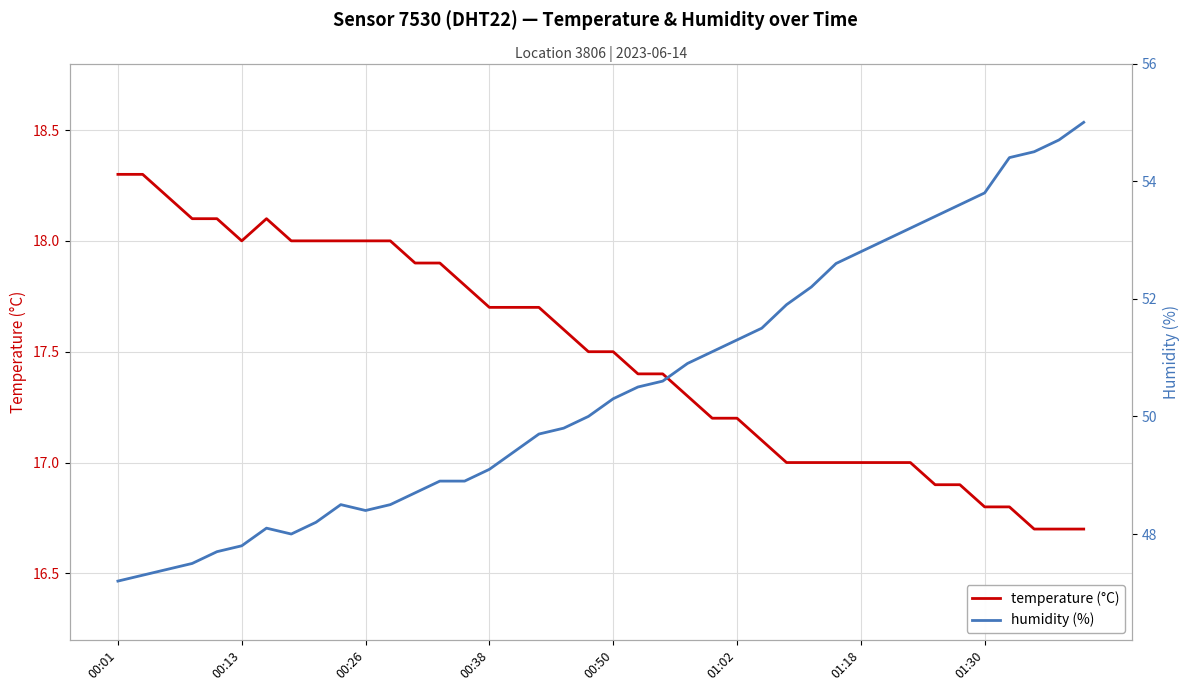

What is the minimum value for temperature (°C)?

16.7